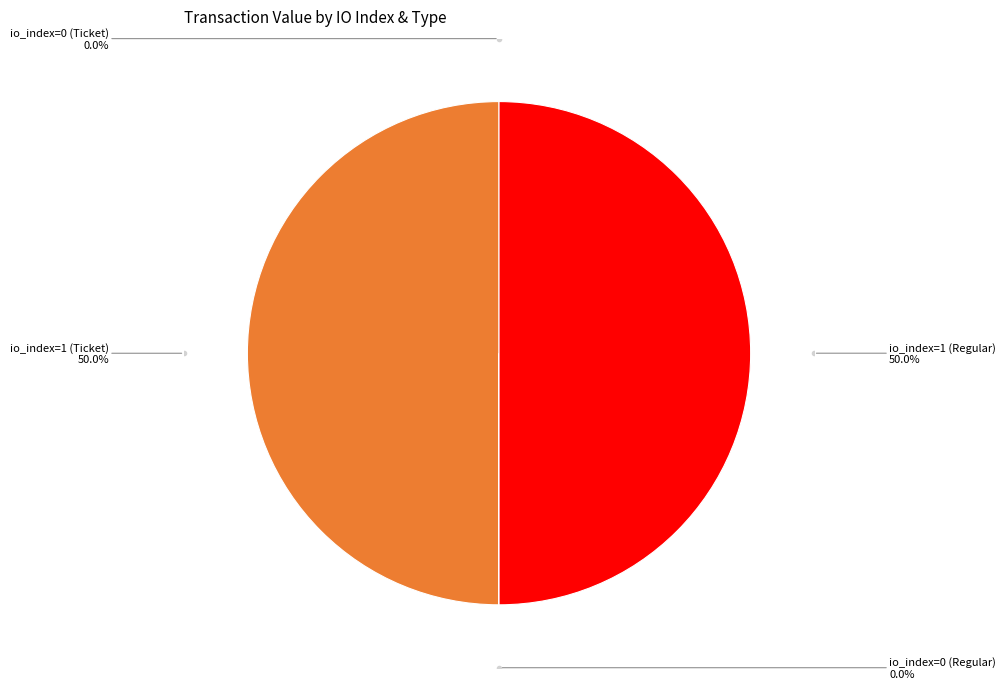

To the nearest percent, what is the average slice percentage?

25%